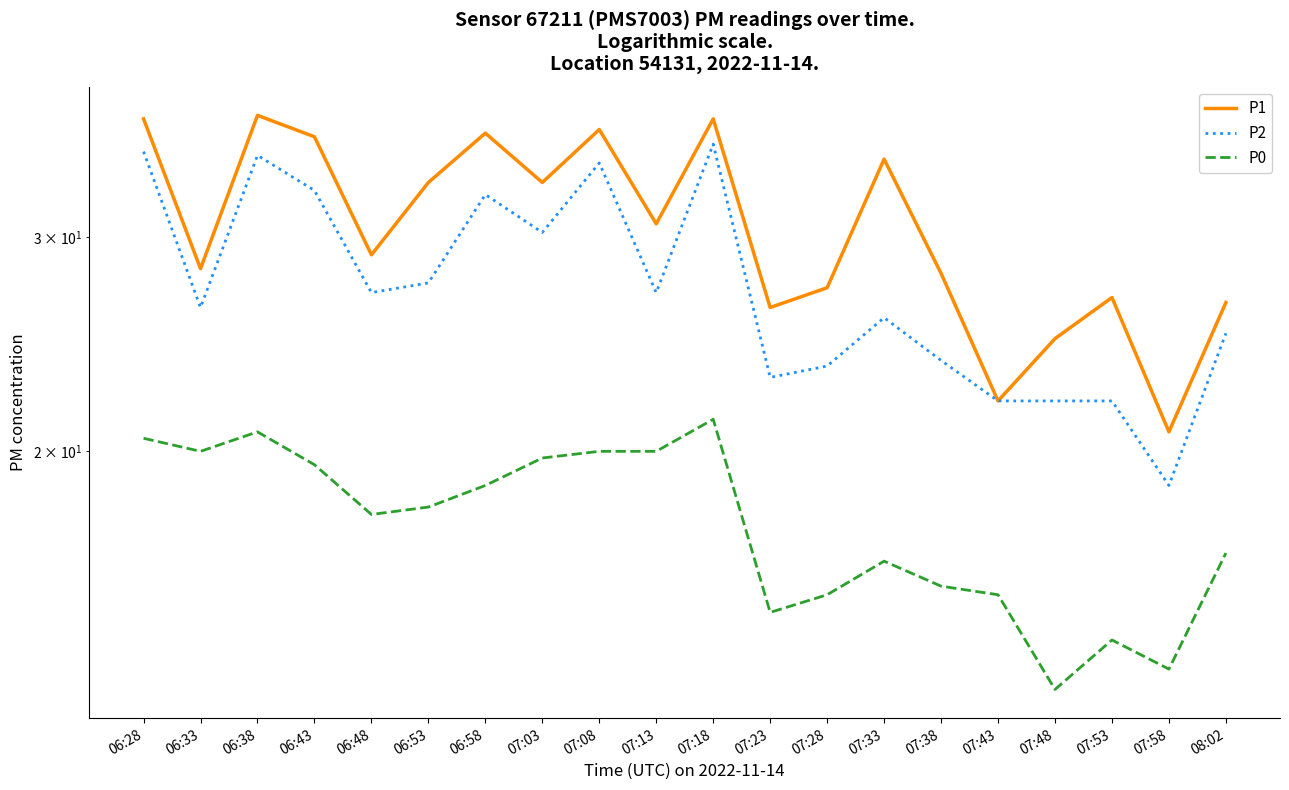

The P0 series shows 15.5 at 07:38. True or false?

True